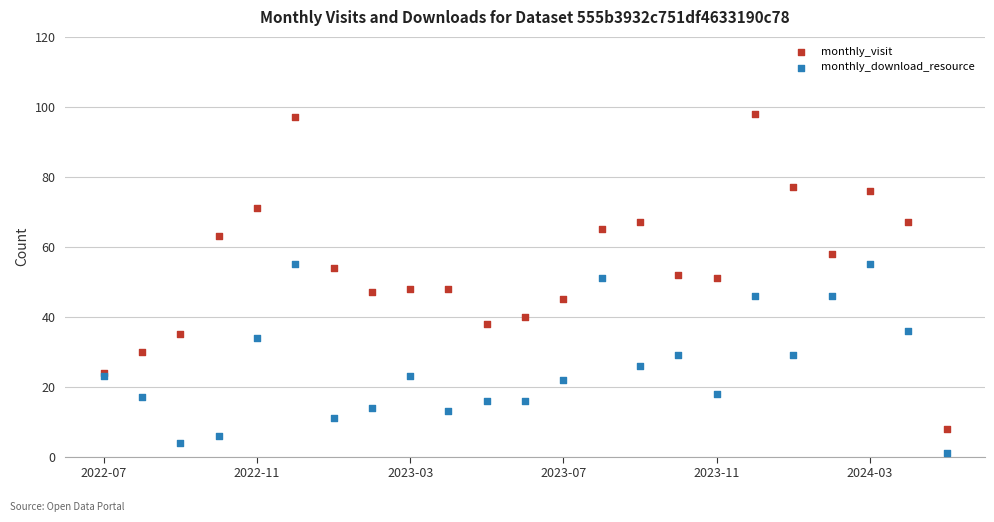

Which series contains the highest Y value?

monthly_visit